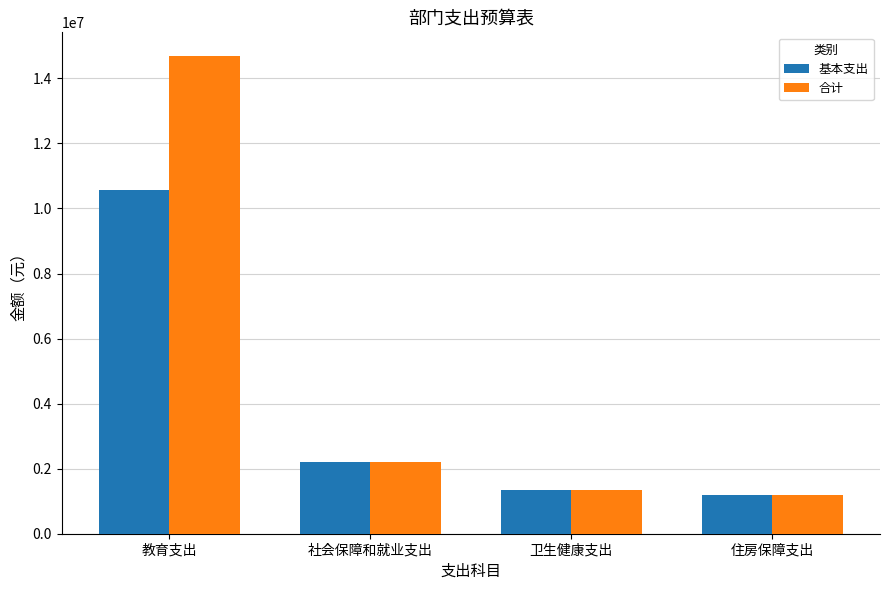

Reading left to right, what are all the values shown in this chart?

基本支出: 10566240.0	2192226.4	1350356.4	1179306.6
合计: 14682592.0	2192226.4	1350356.4	1179306.6